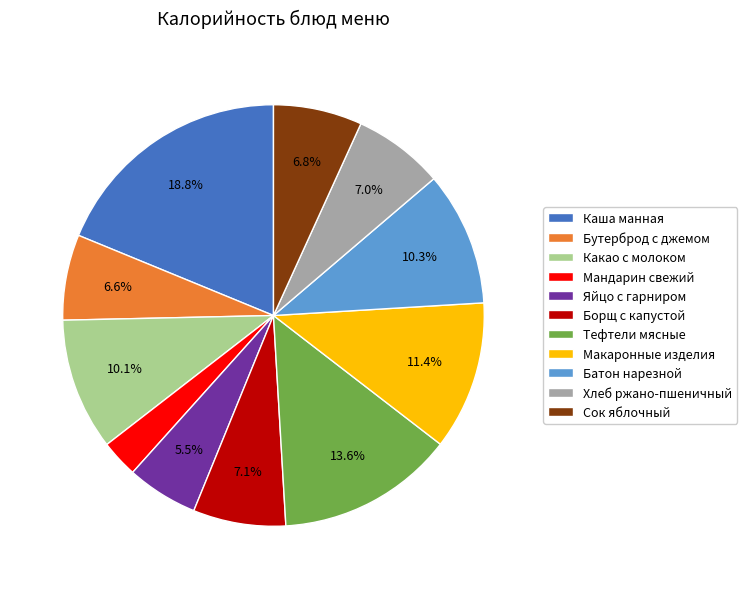

What is the largest slice in the pie chart?

Каша манная